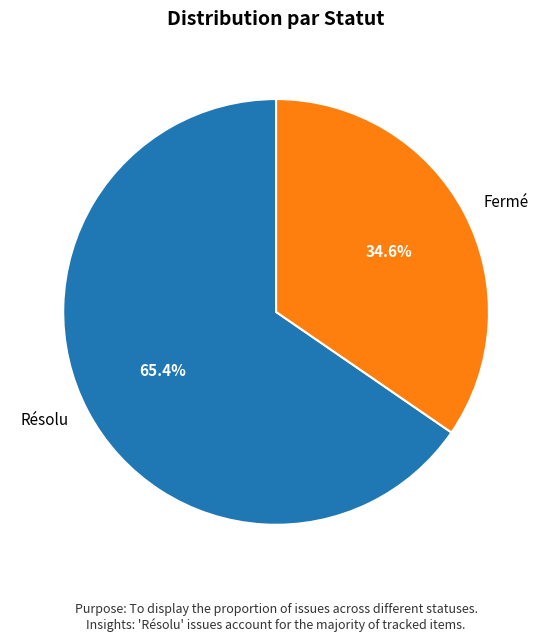

The Résolu slice represents 23% of the pie. True or false?

False